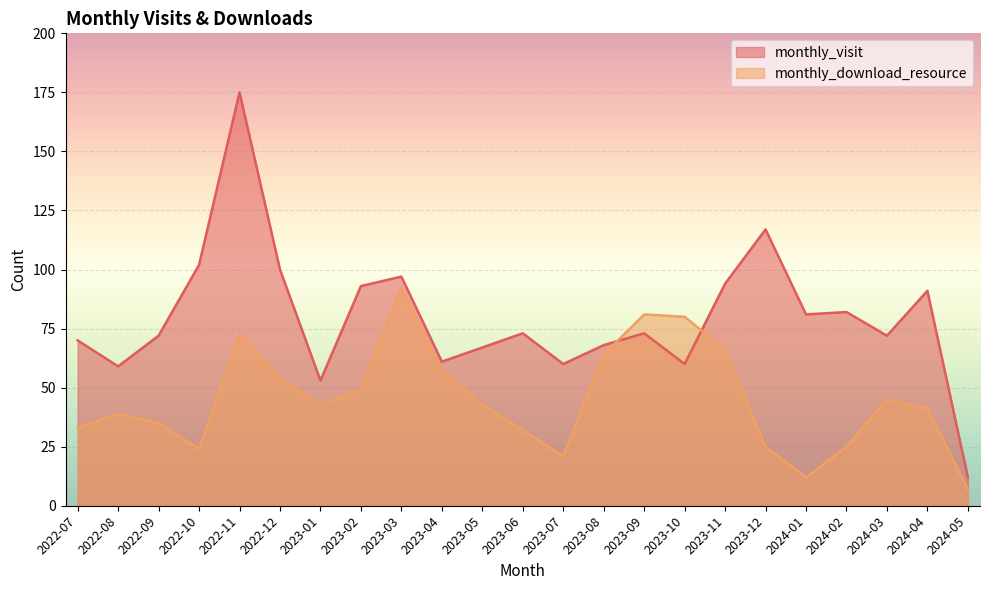

How many data points in monthly_visit are less than 73?

11